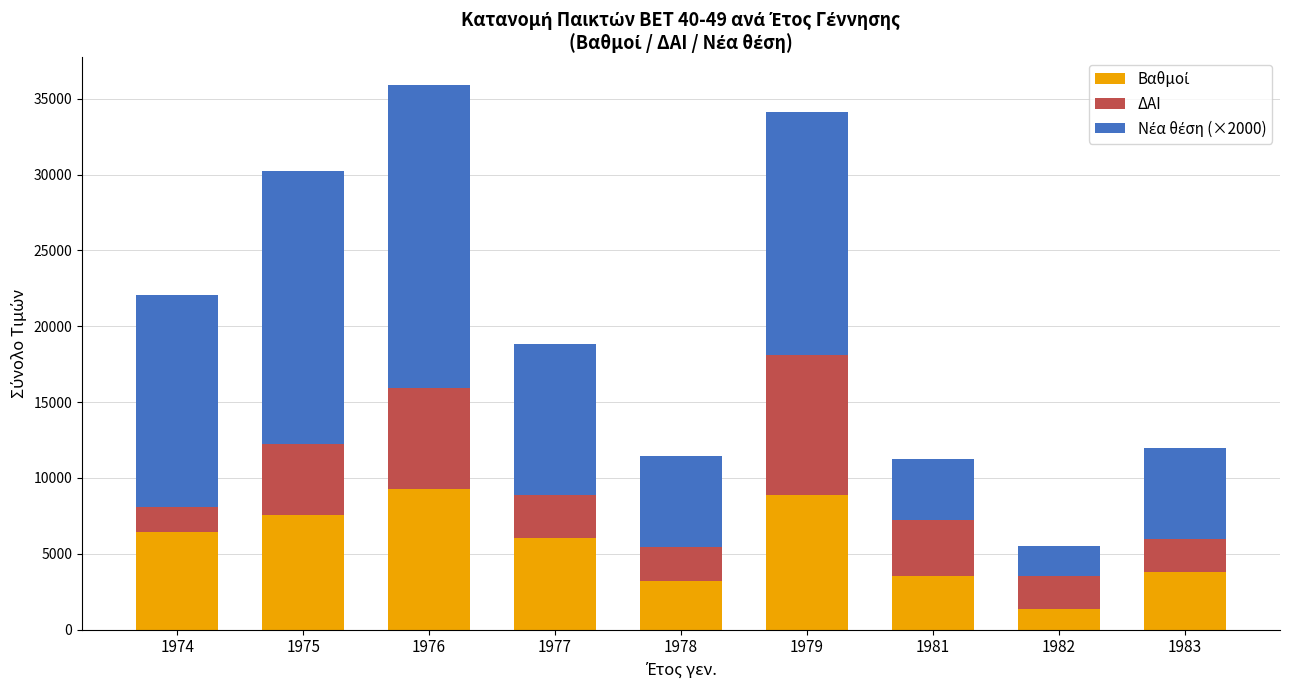

How many distinct data groups are displayed?

3